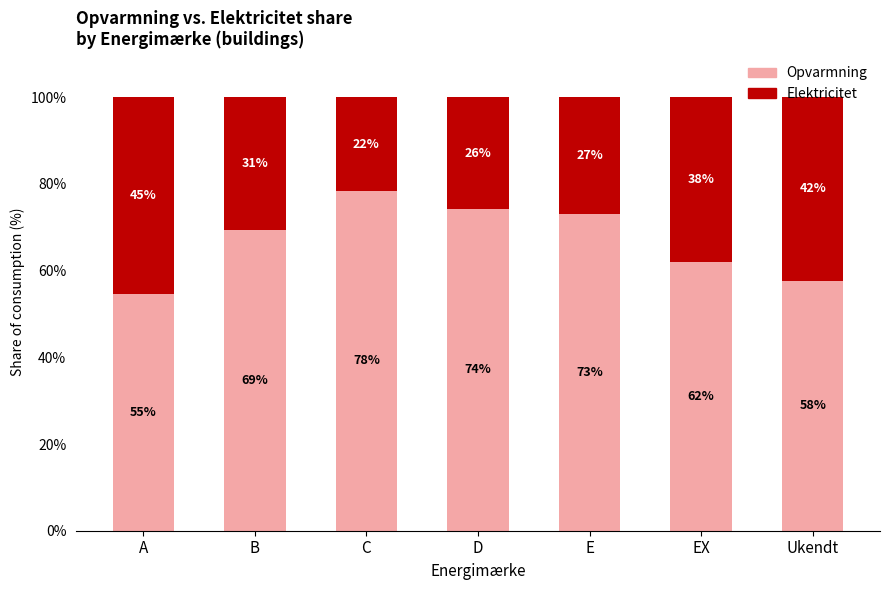

Between B and E, which series saw the biggest shift?

Opvarmning